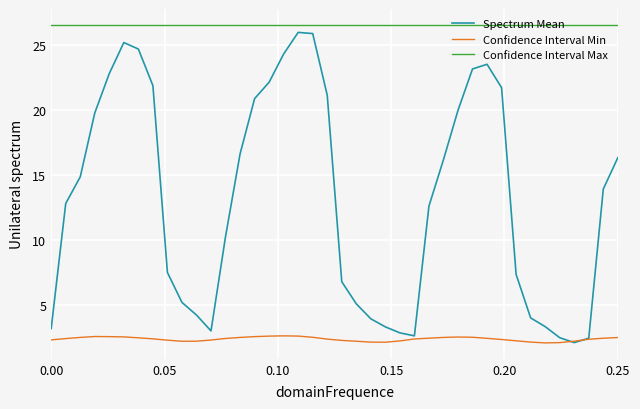

What is the lowest value of the Spectrum Mean series?

2.1